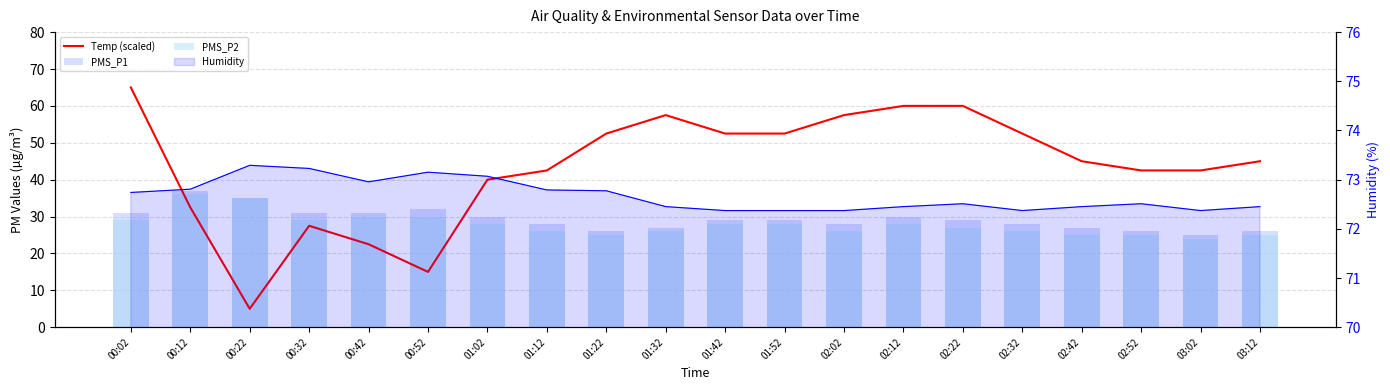

At which label does PMS_P1 reach its minimum?

03:02